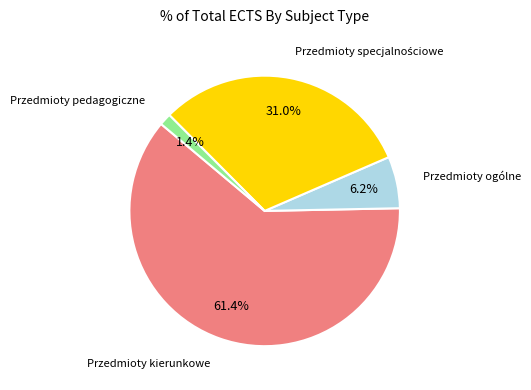

To the nearest percent, what is the difference between the largest and smallest slice percentages?

60%